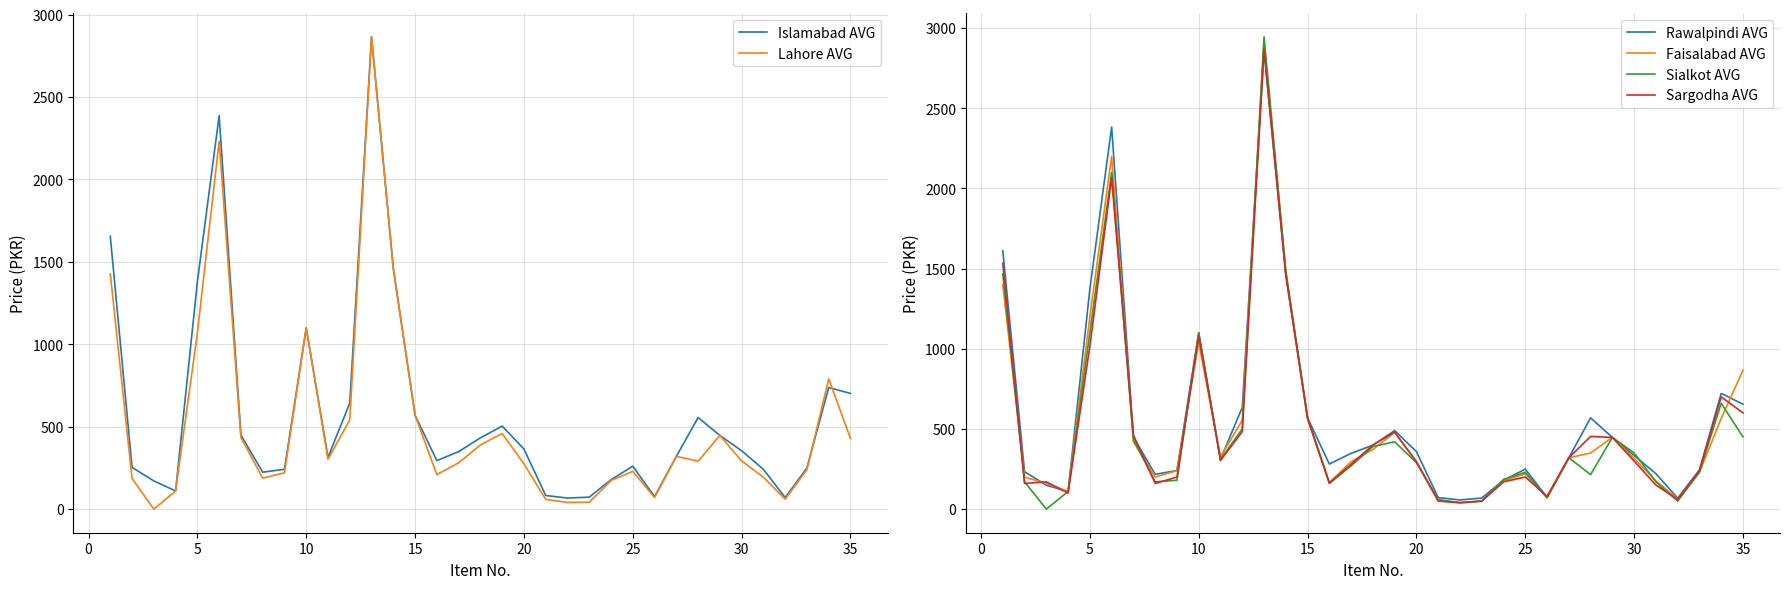

What is the average value of the Lahore AVG series?

514.2